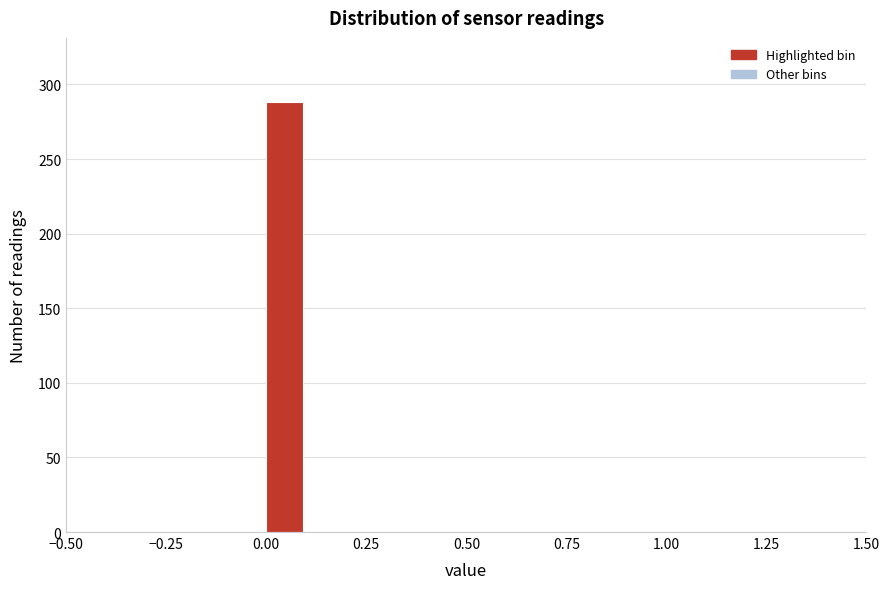

Around what value on the x-axis is the tallest bar? Give the approximate position of its centre, as read against the axis.

0.05